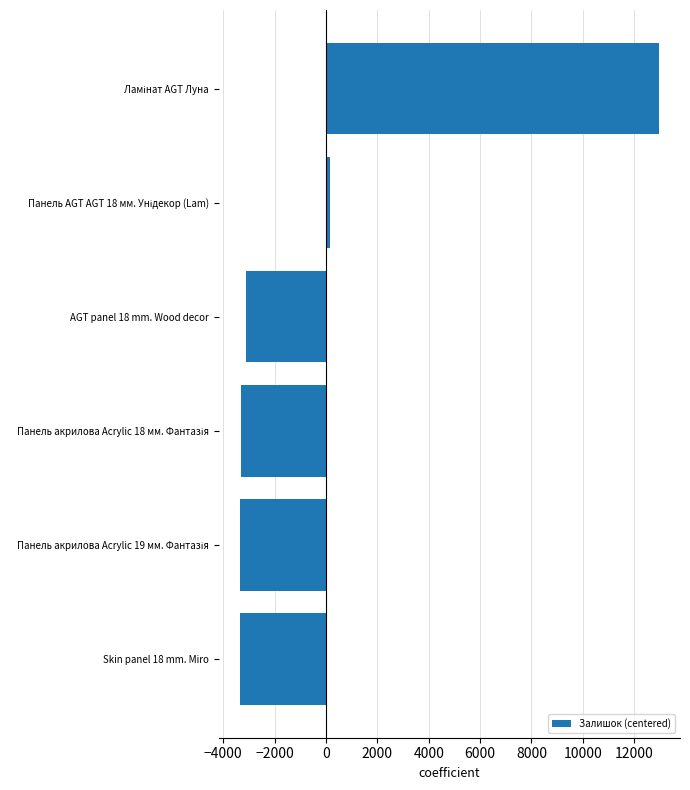

What is the minimum value shown in the chart?

-3353.5